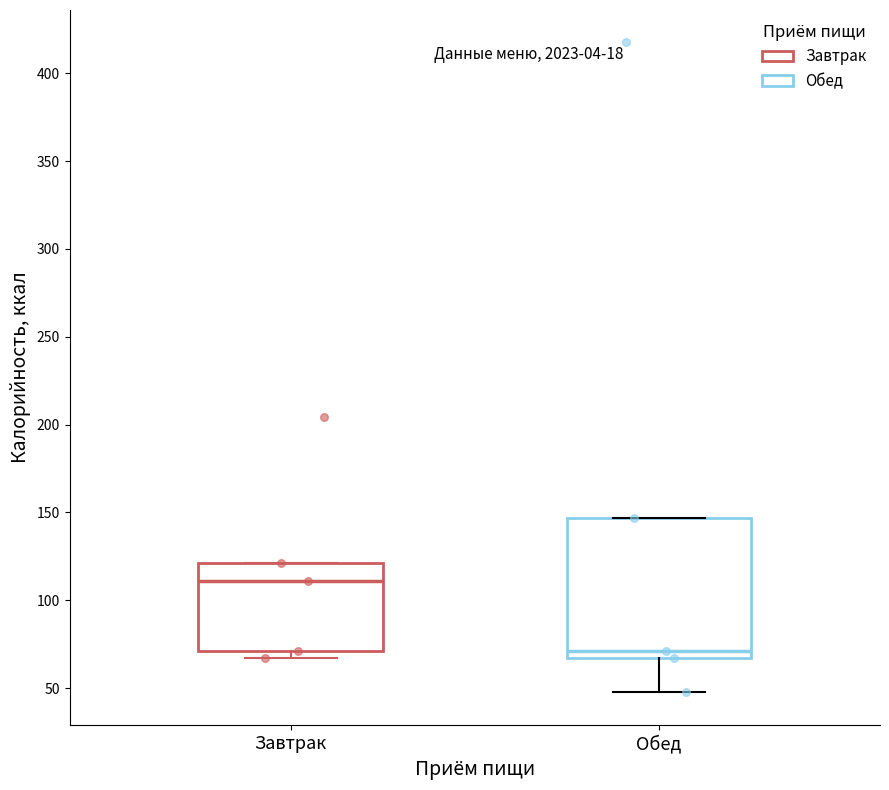

Which box has the lowest median line?

Обед